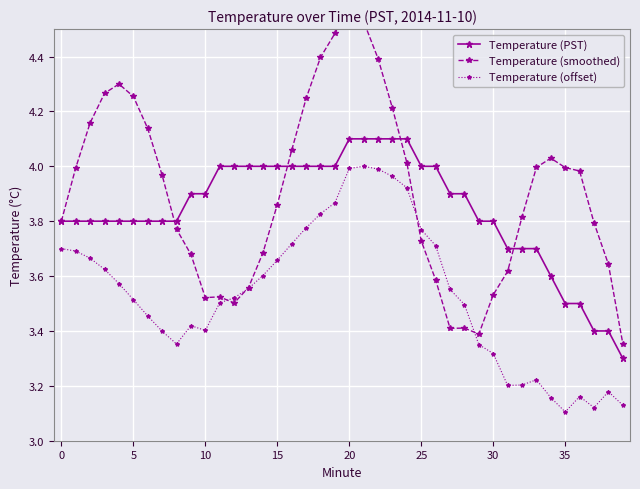

Which series has the largest total across all categories?

Temperature (smoothed)